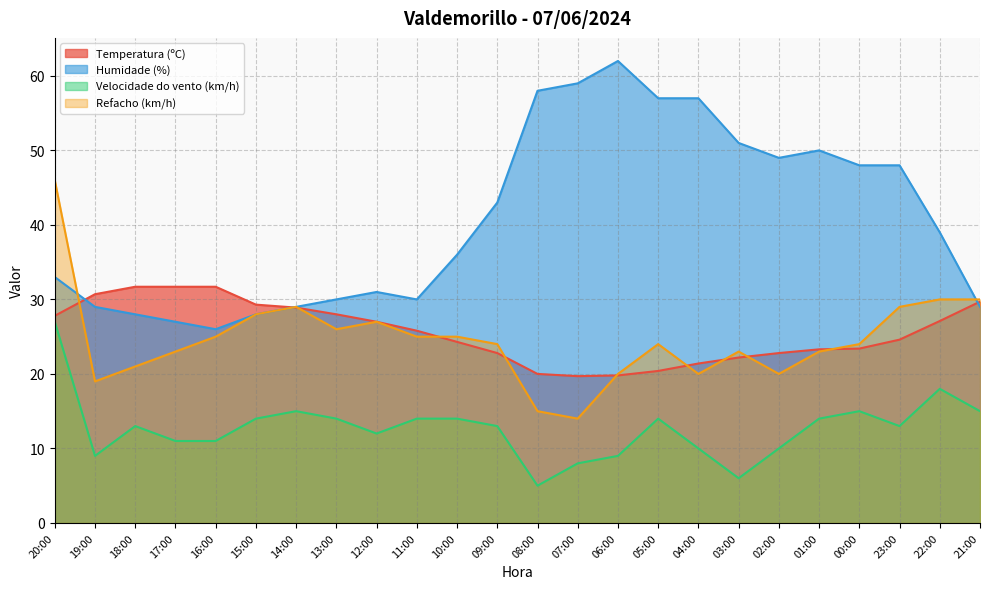

Rank the series at 22:00 from lowest to highest value.

Velocidade do vento (km/h), Temperatura (ºC), Refacho (km/h), Humidade (%)